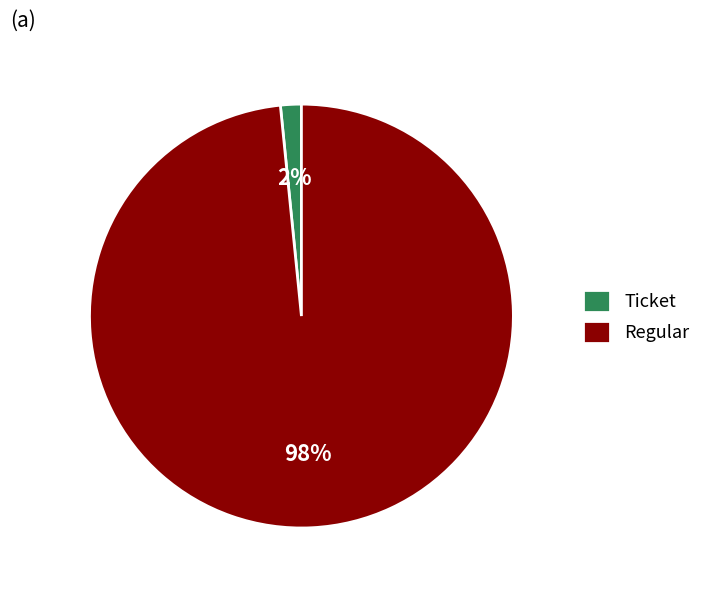

Combined, do Regular and Ticket account for over 50%?

Yes